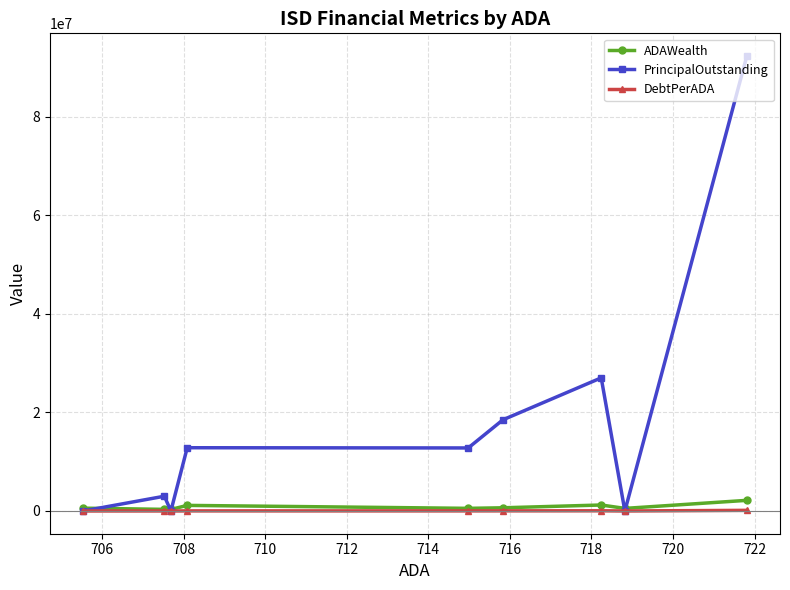

True or false: ADAWealth and DebtPerADA cross at least once.

False